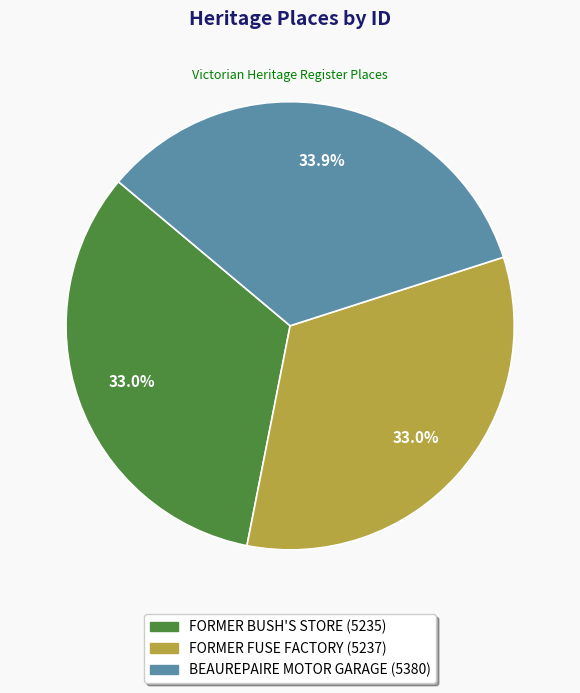

Approximately how many times larger is the value at BEAUREPAIRE MOTOR GARAGE compared to FORMER FUSE FACTORY?

1.0